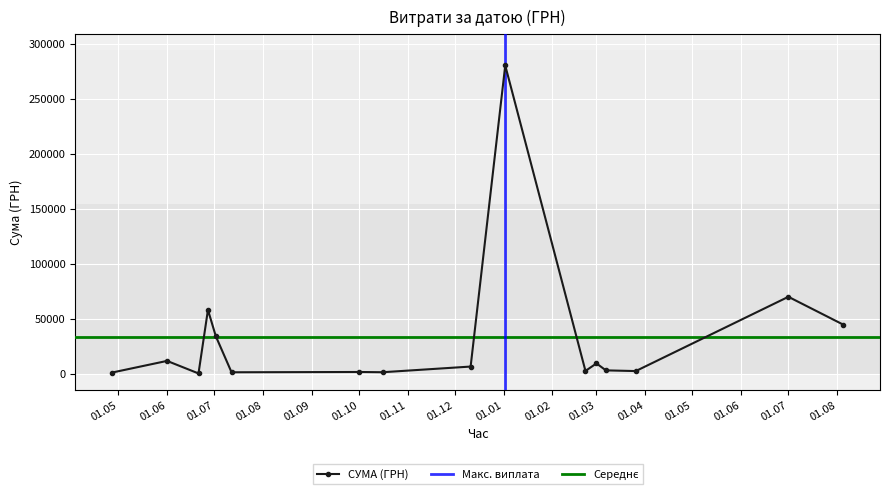

At which category does СУМА (ГРН) reach its first local peak?

01.06